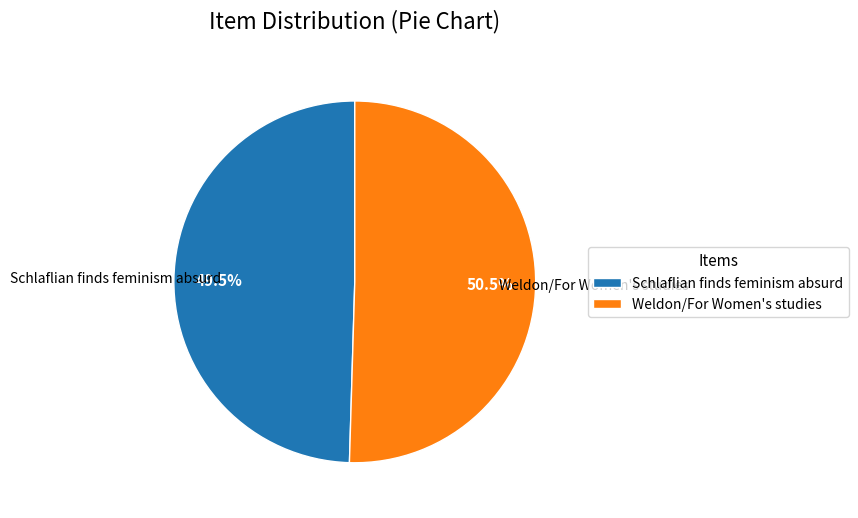

What is the largest slice in the pie chart?

Weldon/For Women's studies